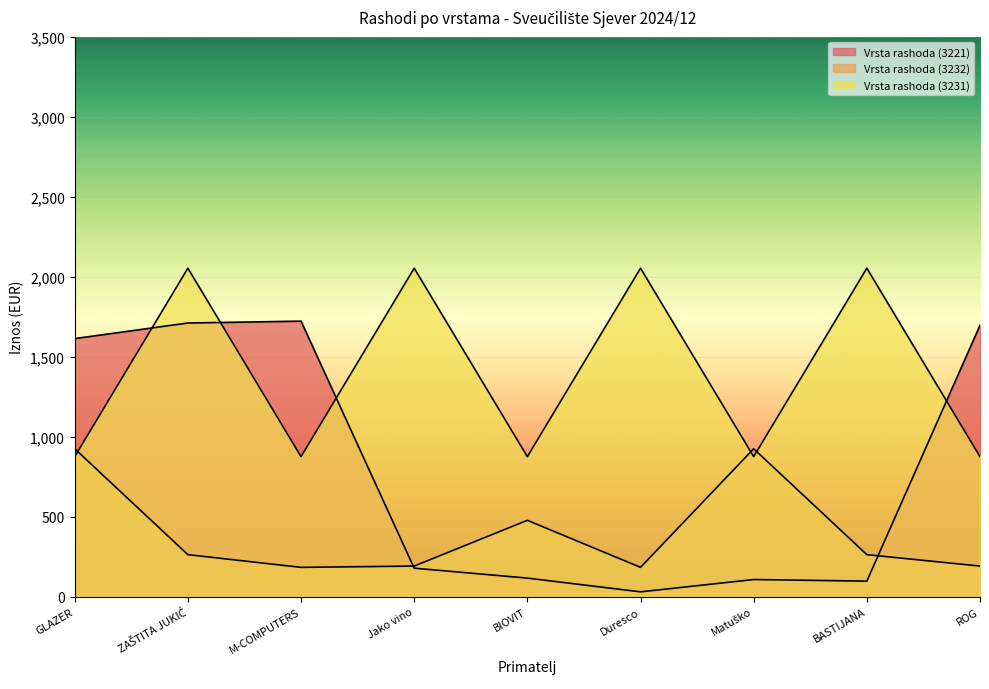

Rank the series at Duresco from lowest to highest value.

Vrsta rashoda (3221), Vrsta rashoda (3232), Vrsta rashoda (3231)